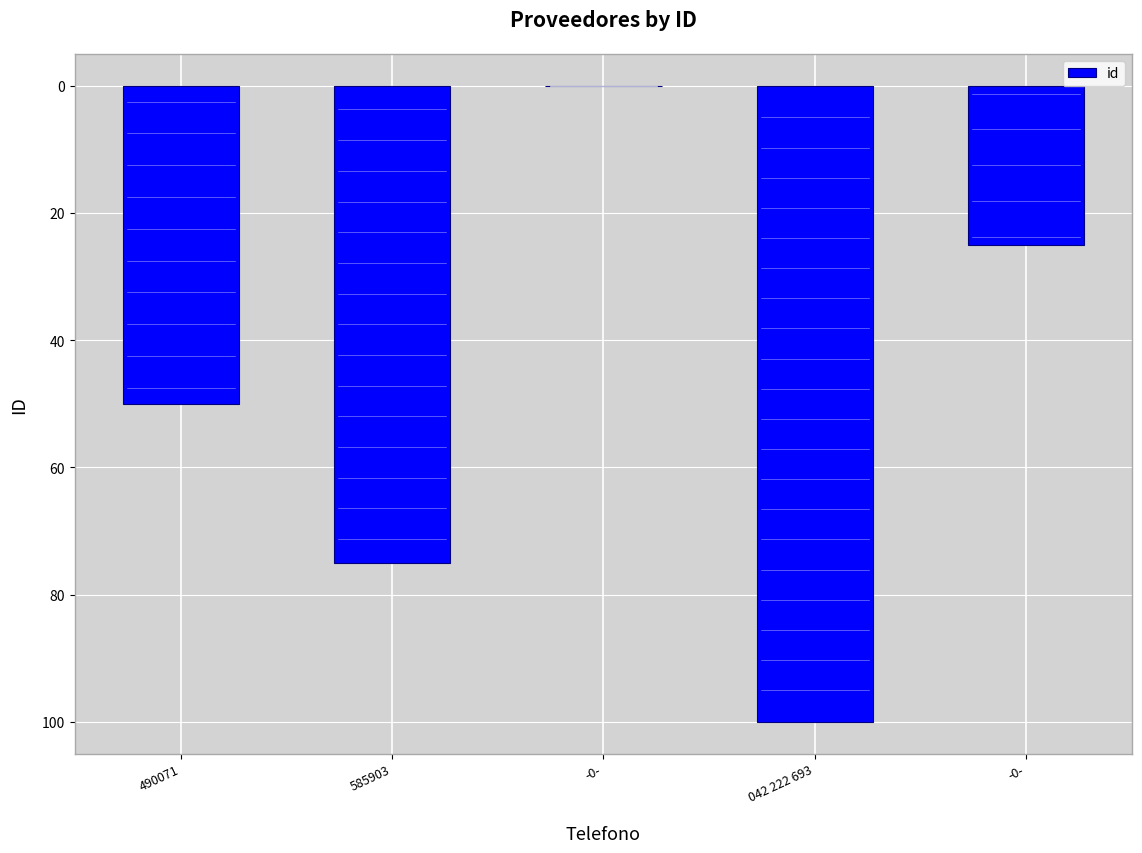

Are the bars horizontal?

No